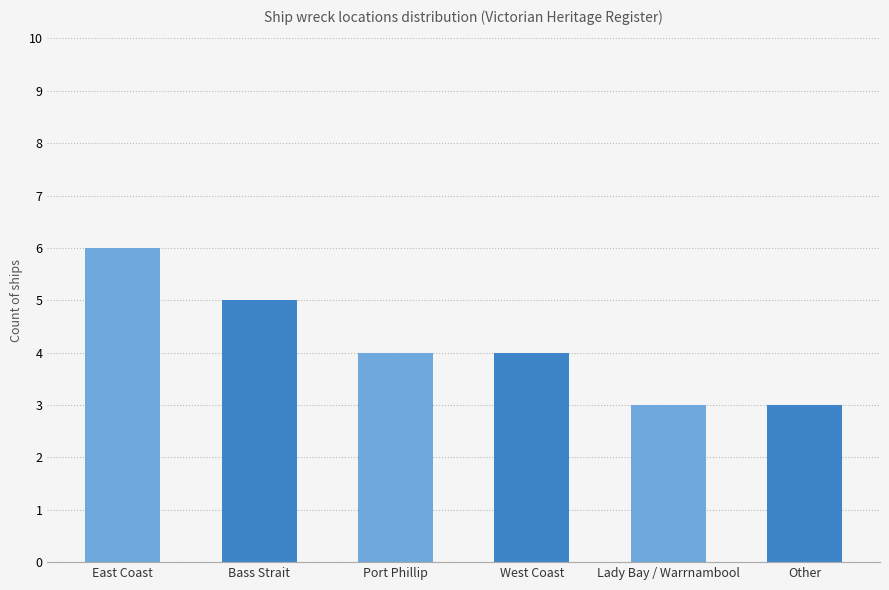

What is the difference between the maximum and second lowest values?

3